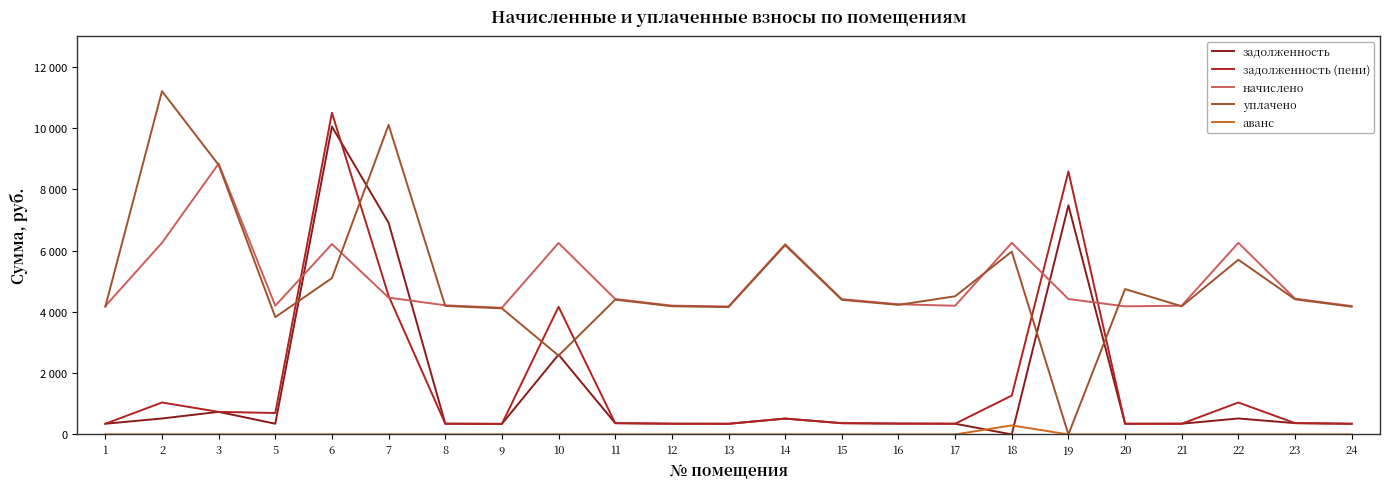

What are all the series names shown in the legend?

задолженность, задолженность (пени), начислено, уплачено, аванс